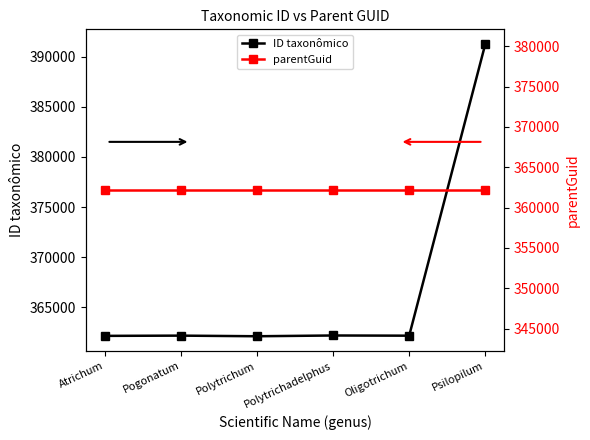

What is the value of the ID taxonômico point at the 4th from the left?

362208